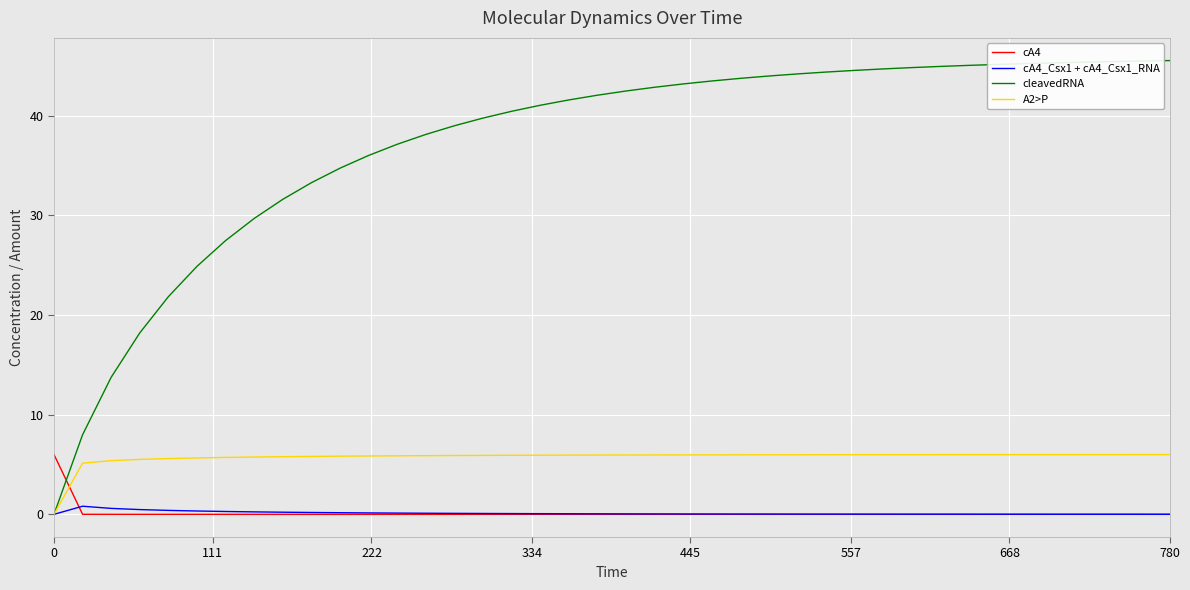

Which series has the largest total across all categories?

cleavedRNA